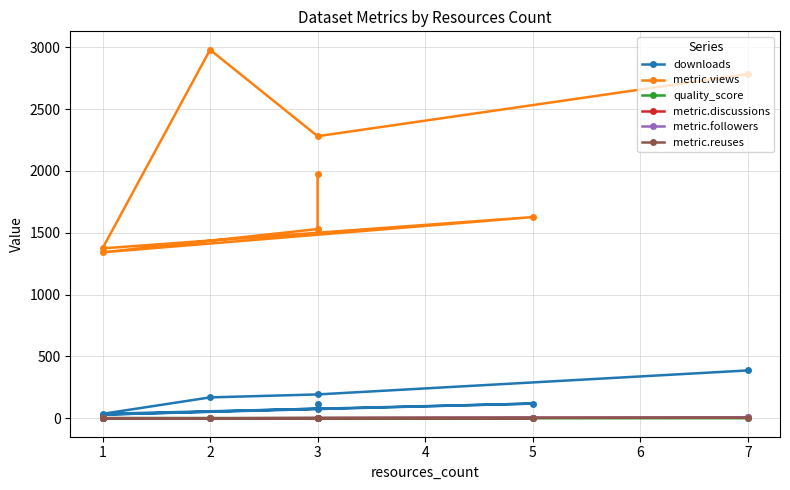

Between 1 and 5, which is larger?

5